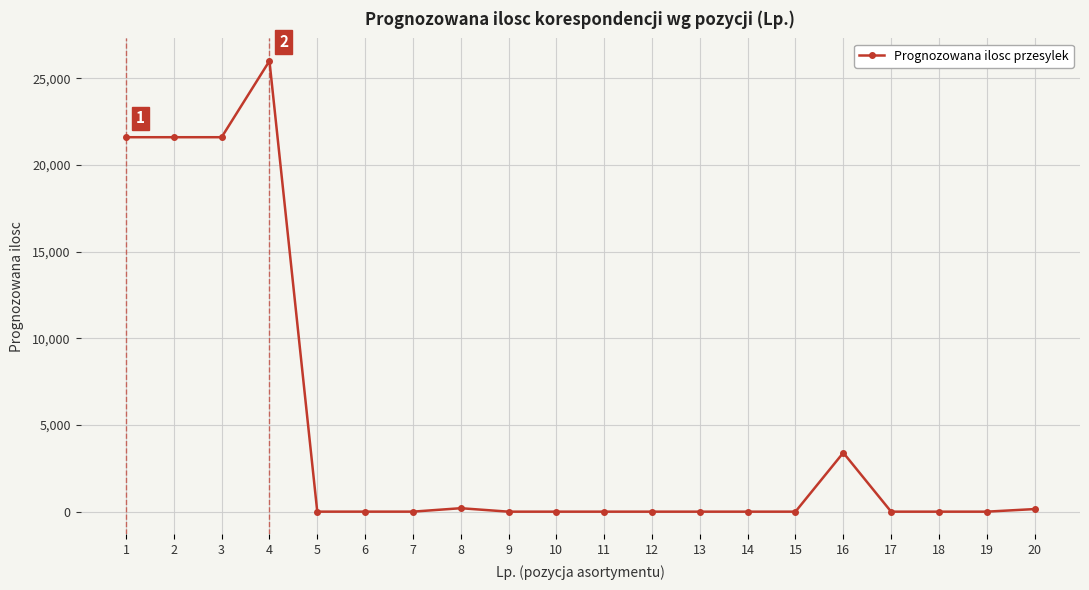

True or false: there are more than 0 points higher than both neighbors.

True